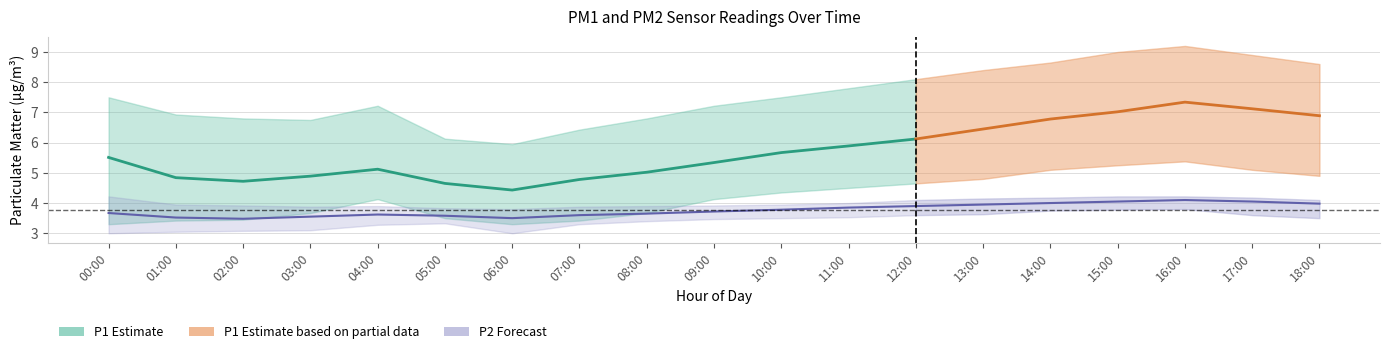

What is the difference between the P1_upper values at 14:00 and 15:00?

0.3